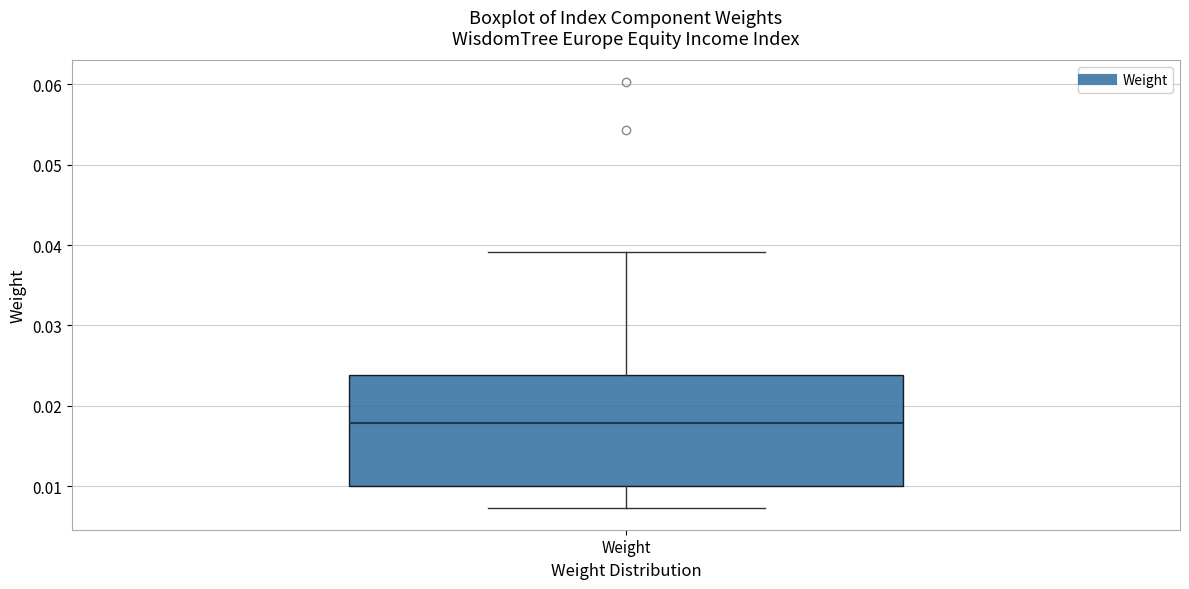

Read this box plot against the y-axis: the position of the median line, the range covered by the box, and the ends of both whiskers. The values are not printed on the chart, so give them approximately, as read against the axis.

median 0.018, box 0.010 to 0.024, whiskers 0.007 to 0.039